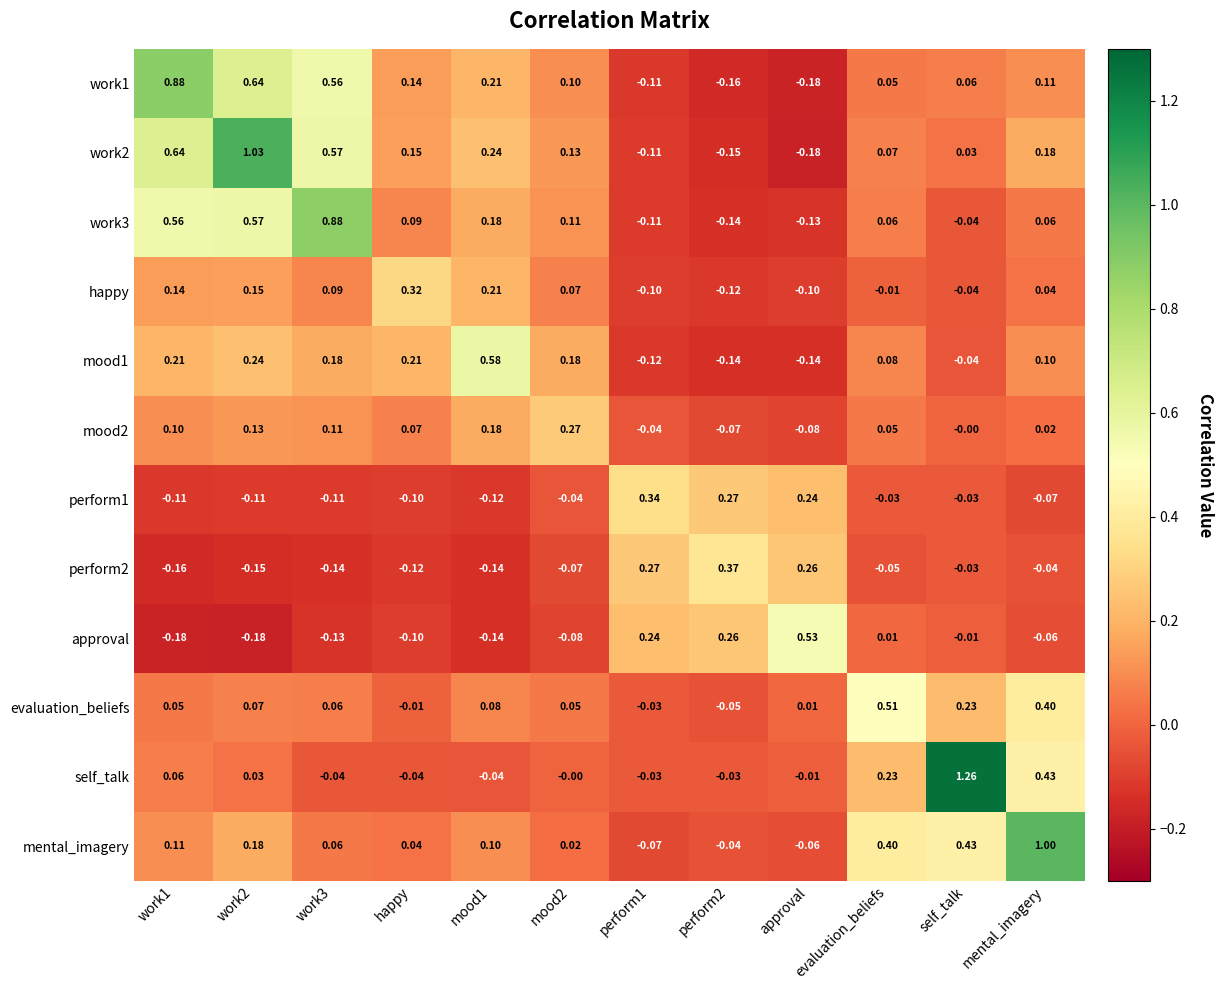

Is the value of mood1 at happy greater than the value of happy at perform2?

Yes